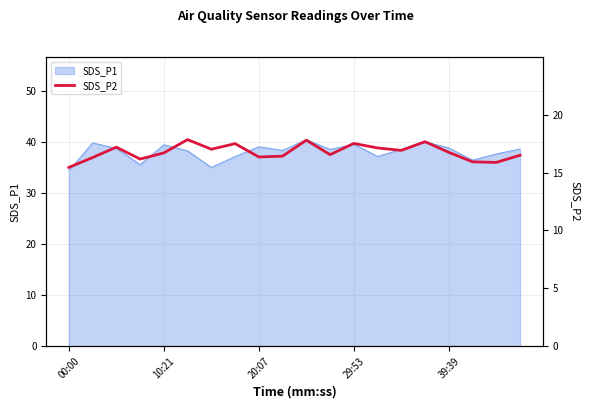

How many points are higher than both their immediate neighbors (excluding endpoints)?

6